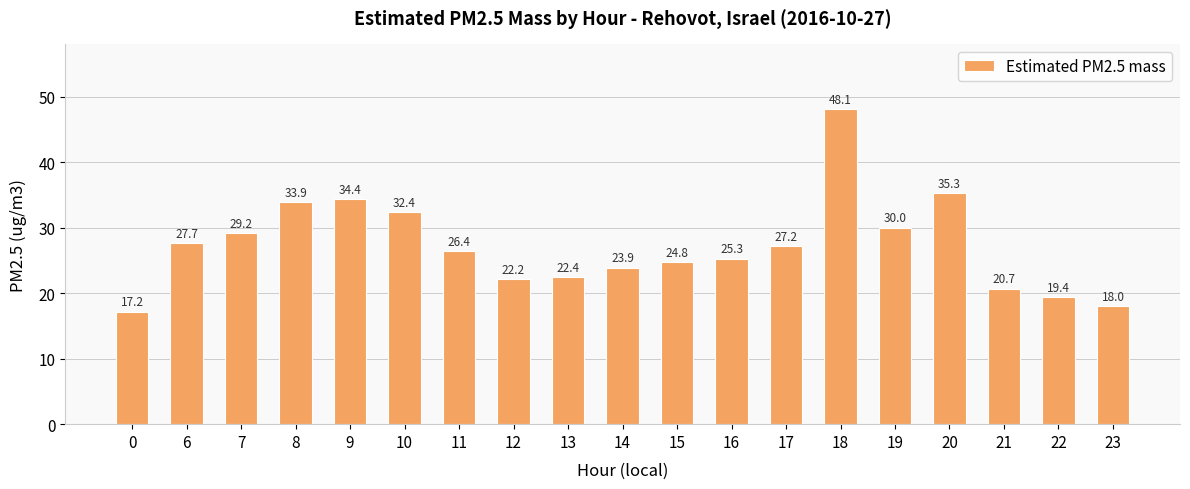

Reading left to right, transcribe all the data shown in this chart.

17.2	27.7	29.2	33.9	34.4	32.4	26.4	22.2	22.4	23.9	24.8	25.3	27.2	48.1	30.0	35.3	20.7	19.4	18.0